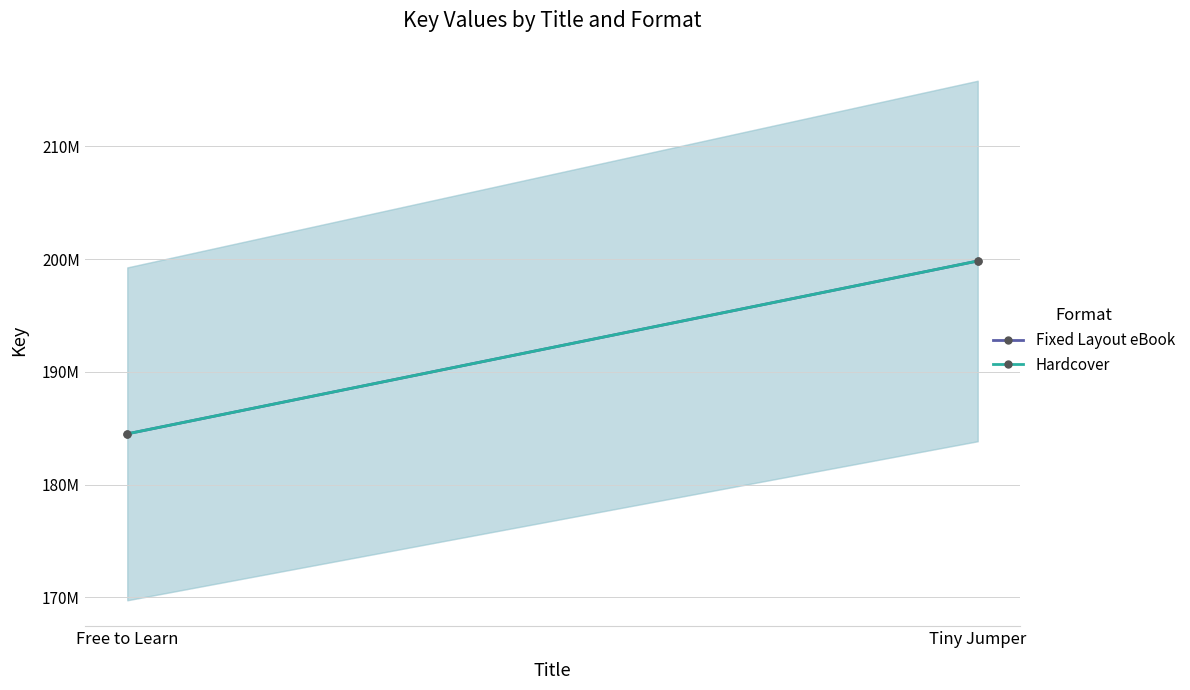

Rank the series at Free to Learn from lowest to highest value.

Fixed Layout eBook, Hardcover